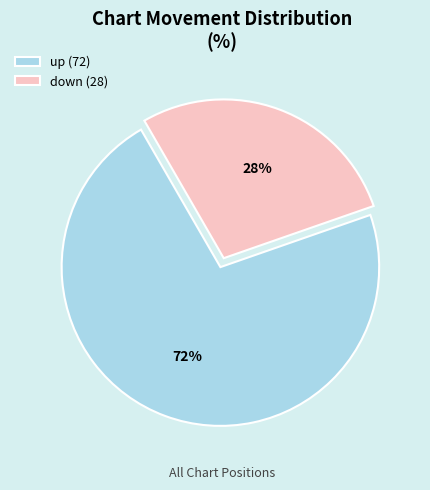

What percentage is the down slice, to the nearest percent?

28%